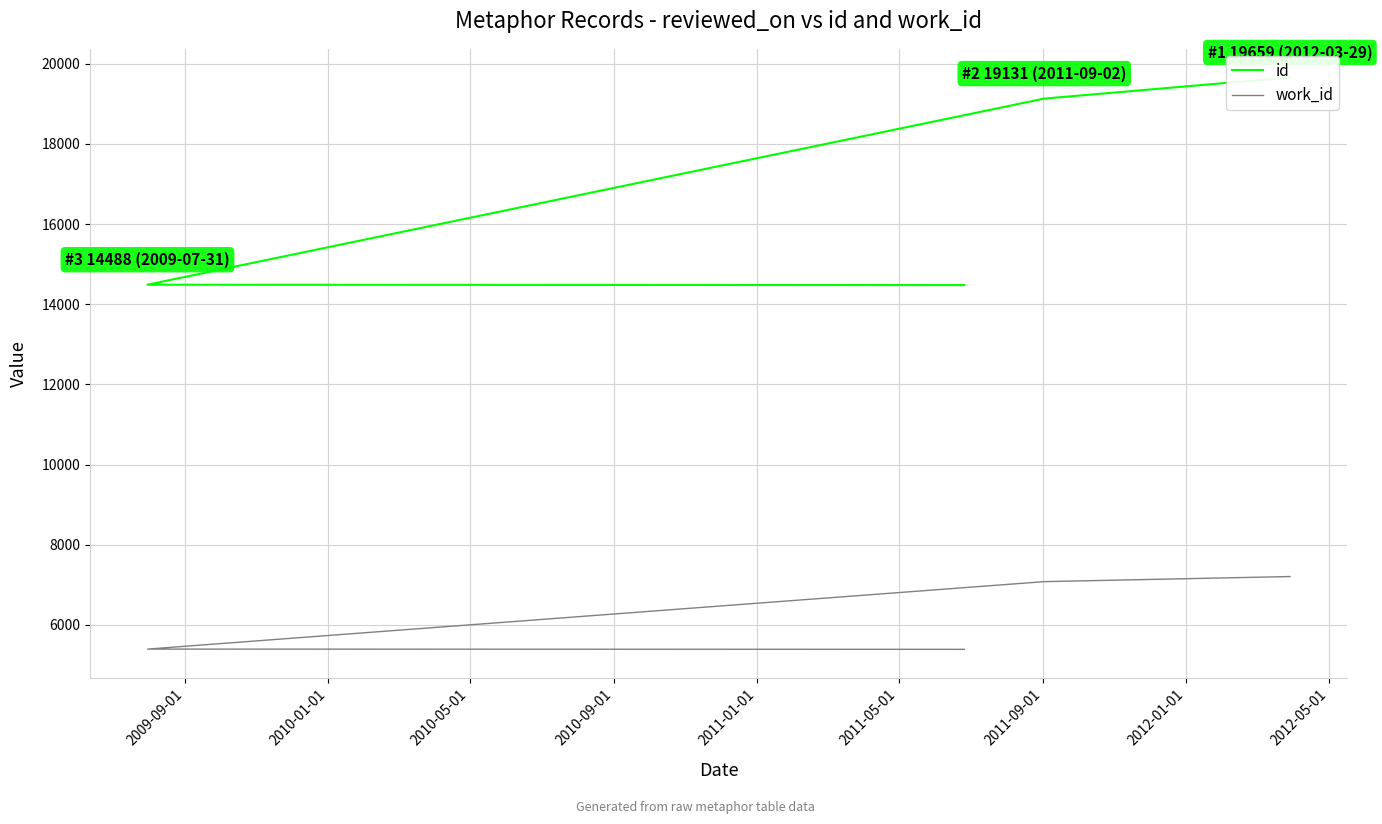

Between 2010-01-01 and 2010-05-01, which is larger?

2010-05-01